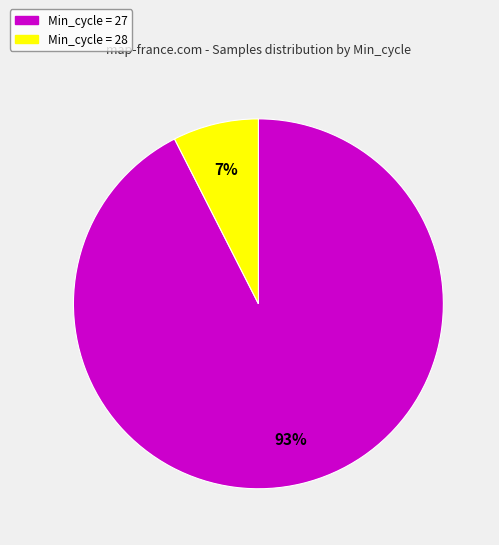

To the nearest percent, what is the average slice percentage?

50%